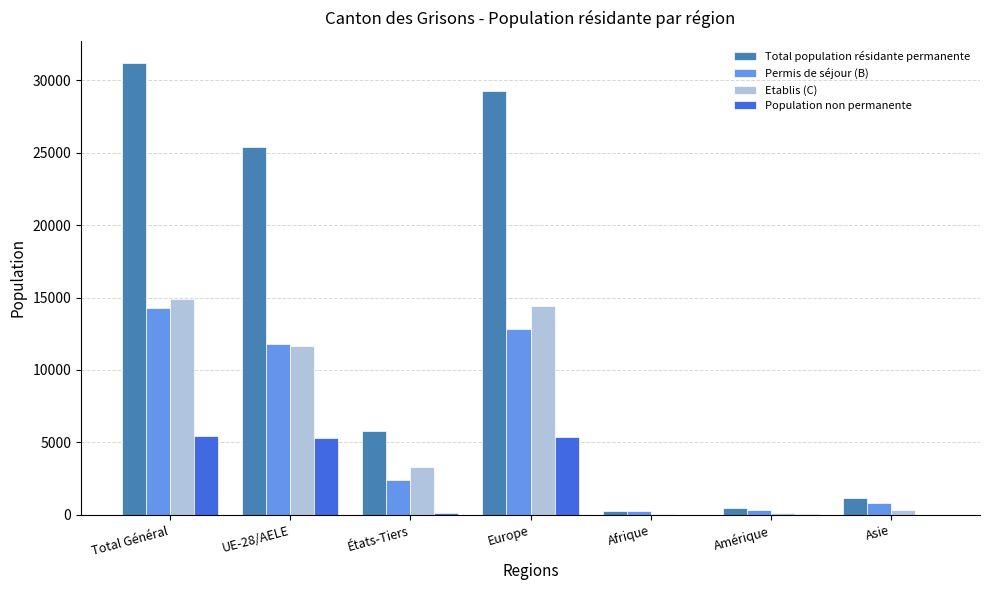

Is the value of Population non permanente at UE-28/AELE greater than the value of Total population résidante permanente at Europe?

No